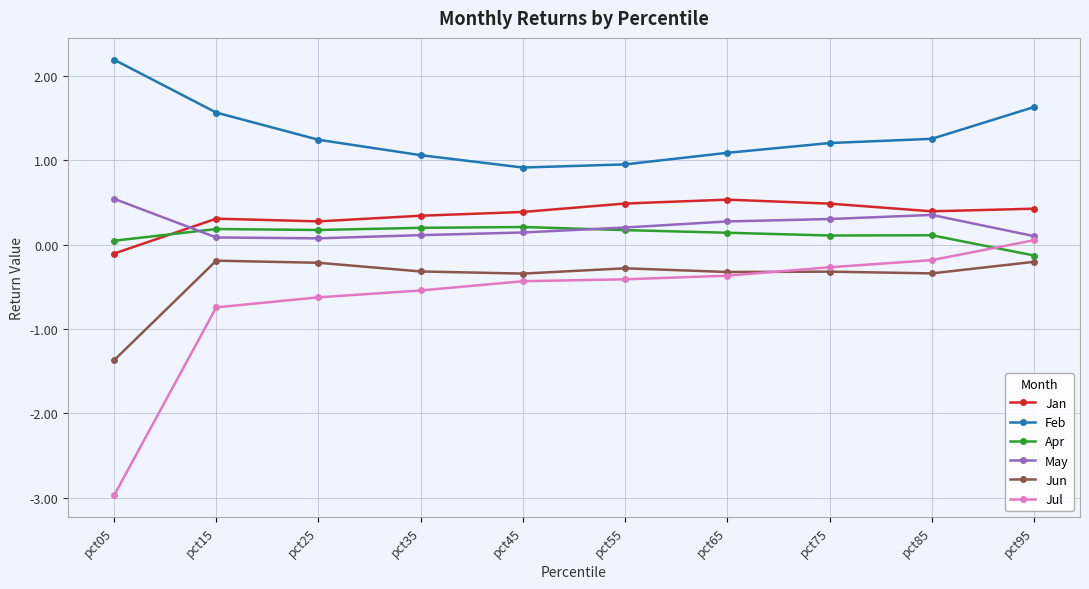

Is the value of Feb at pct25 greater than the value of Jan at pct55?

Yes